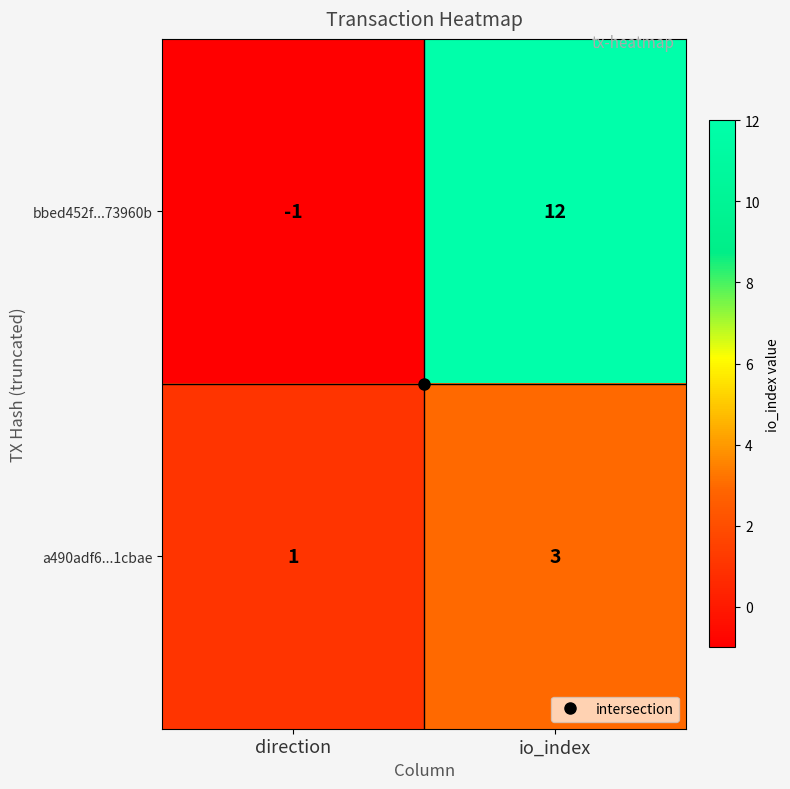

What is the difference between the maximum and minimum values in the bbed452f...73960b series?

13